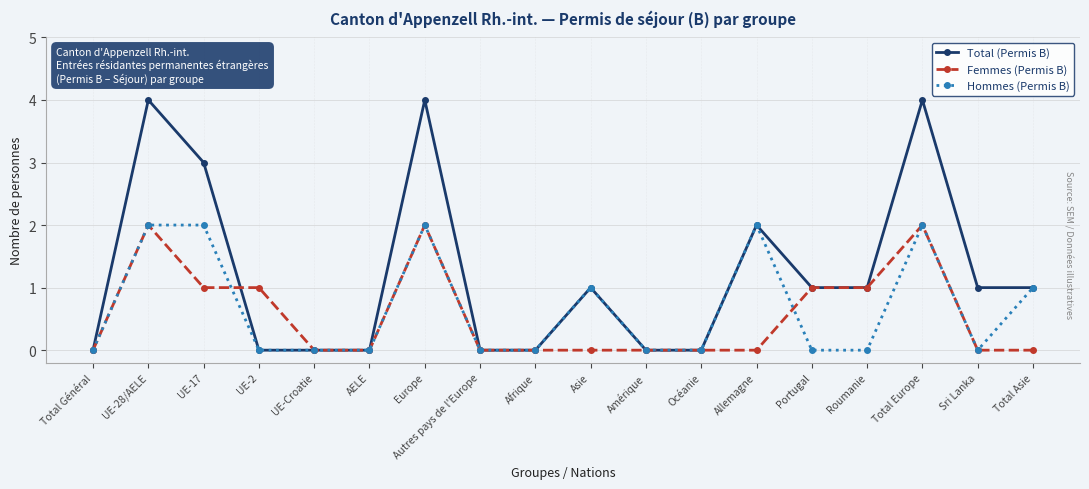

Count the Hommes (Permis B) values in the range 0 to 2.

18